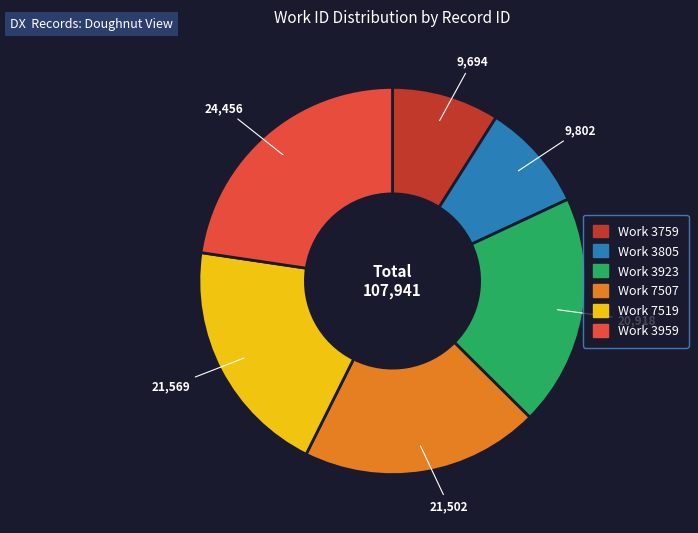

Does any single category account for the majority?

No